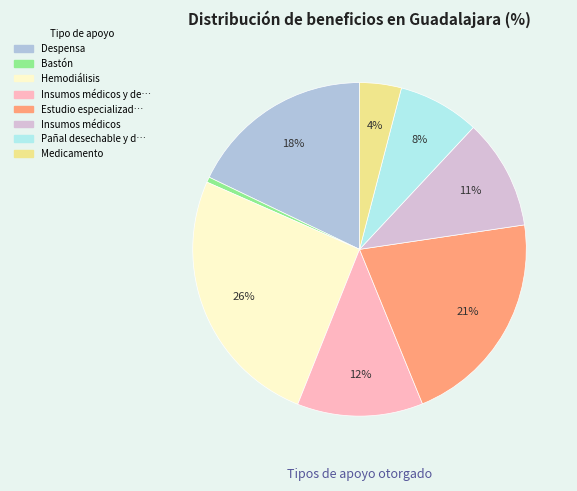

To the nearest percent, what is the difference between the largest and smallest slice percentages?

25%